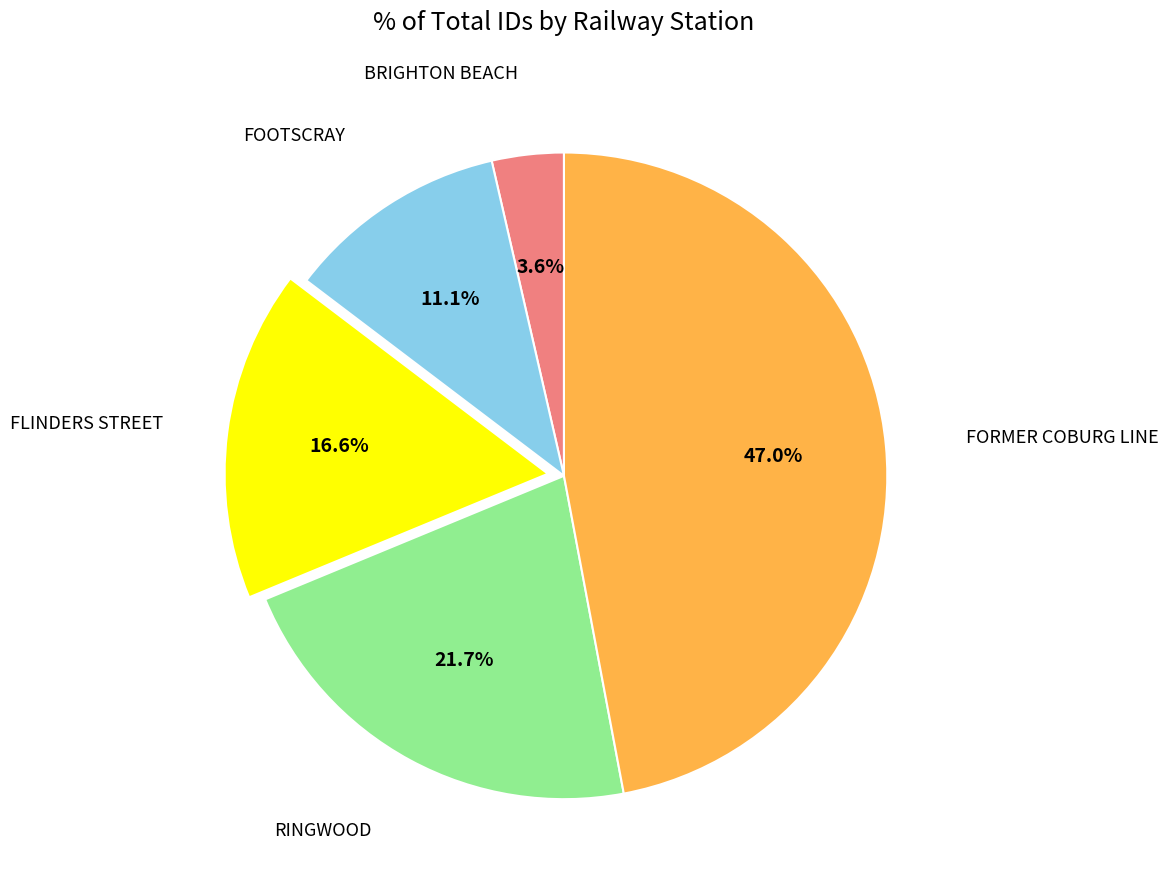

Count the number of slices in the pie.

5